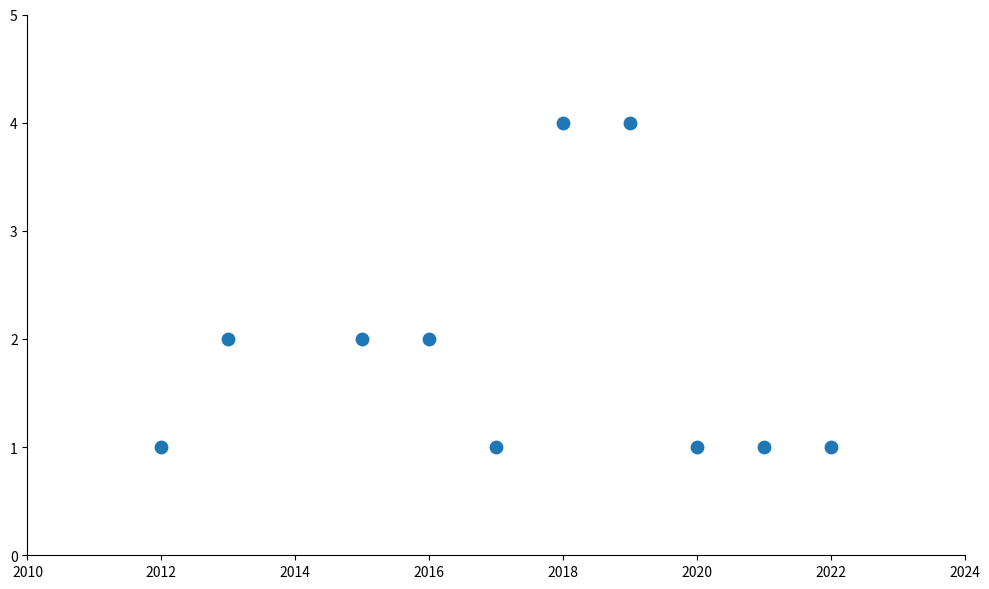

What is the range of X values (max minus min)?

10